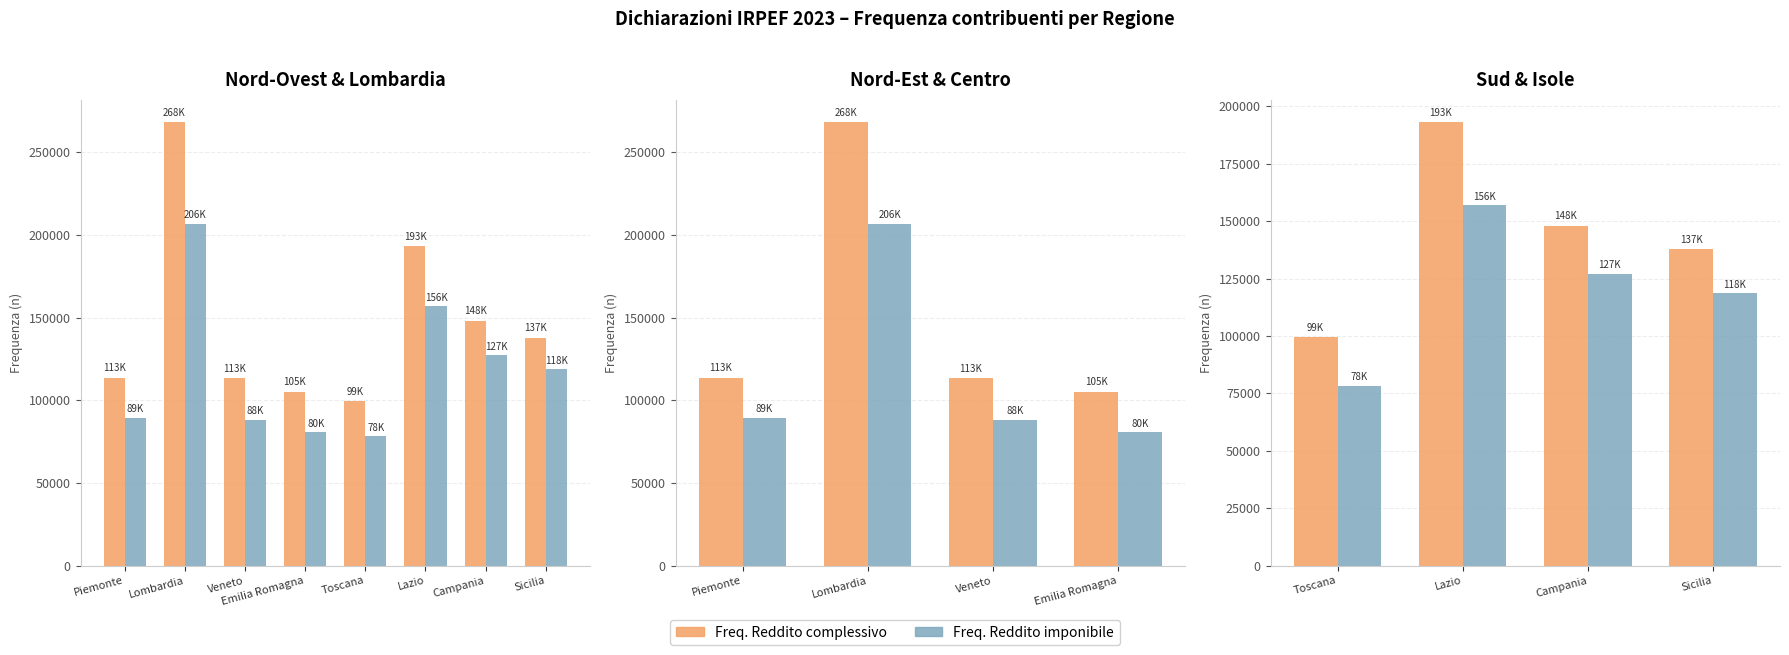

Is it true that Freq. Reddito imponibile equals 220508 at Campania?

False